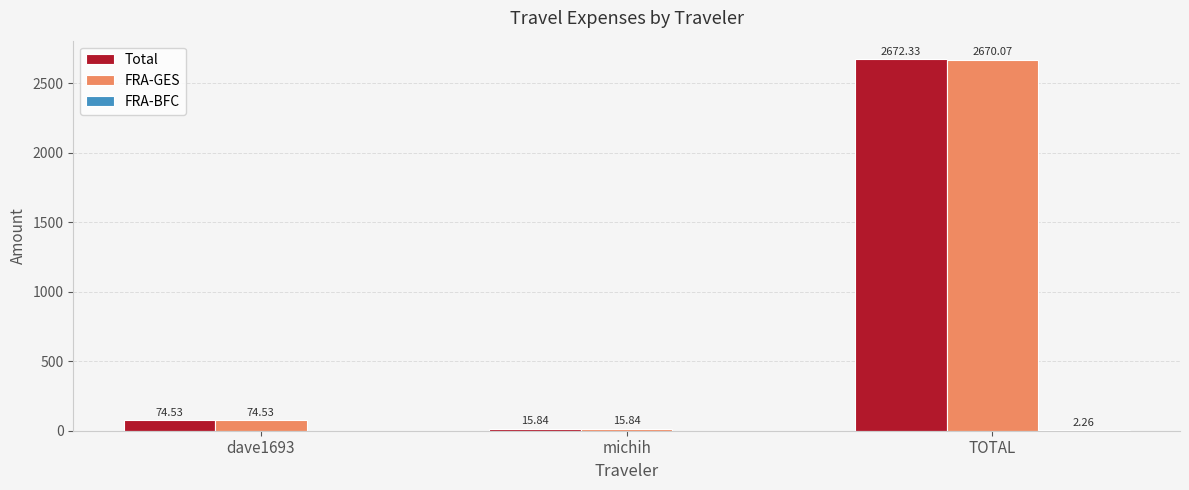

Which series has the largest total across all categories?

Total